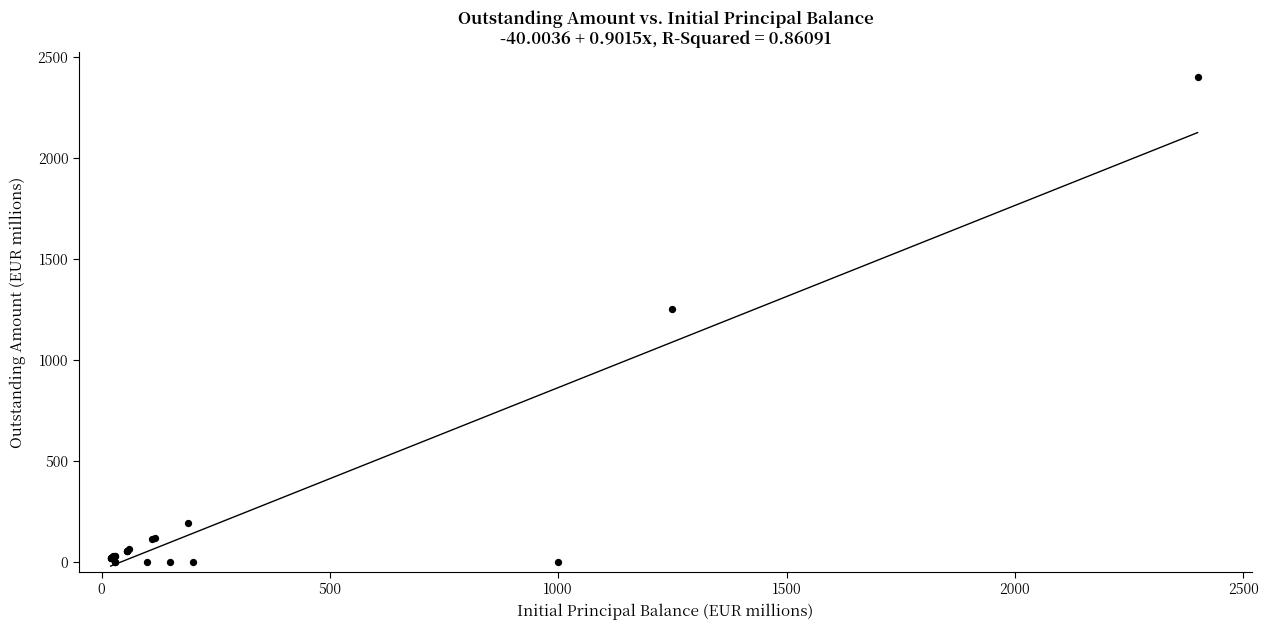

What Y value in the scatter plot is closest to 1200?

1250.0